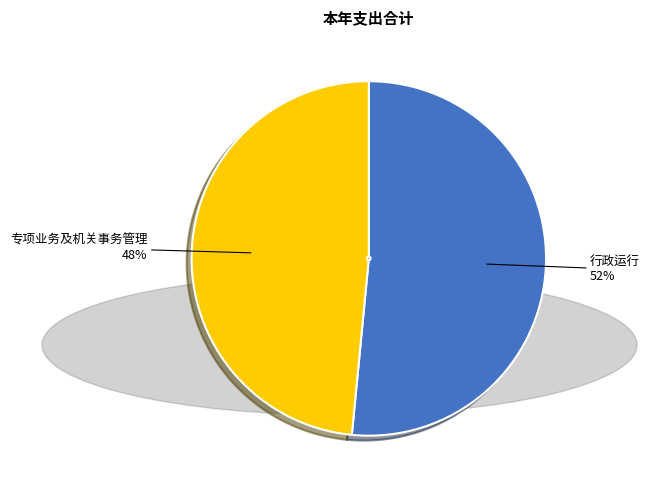

Do 行政运行 and 专项业务及机关事务管理 together represent more than half of the pie?

Yes